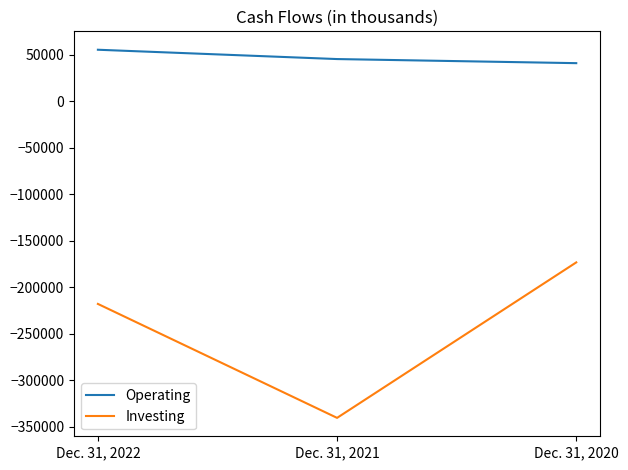

Rank the series at Dec. 31, 2021 from lowest to highest value.

Investing, Operating